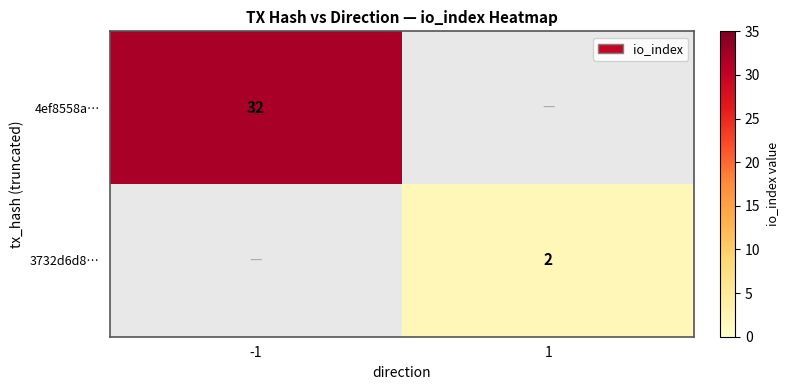

The 3732d6d8… series shows 4 at 1. True or false?

False